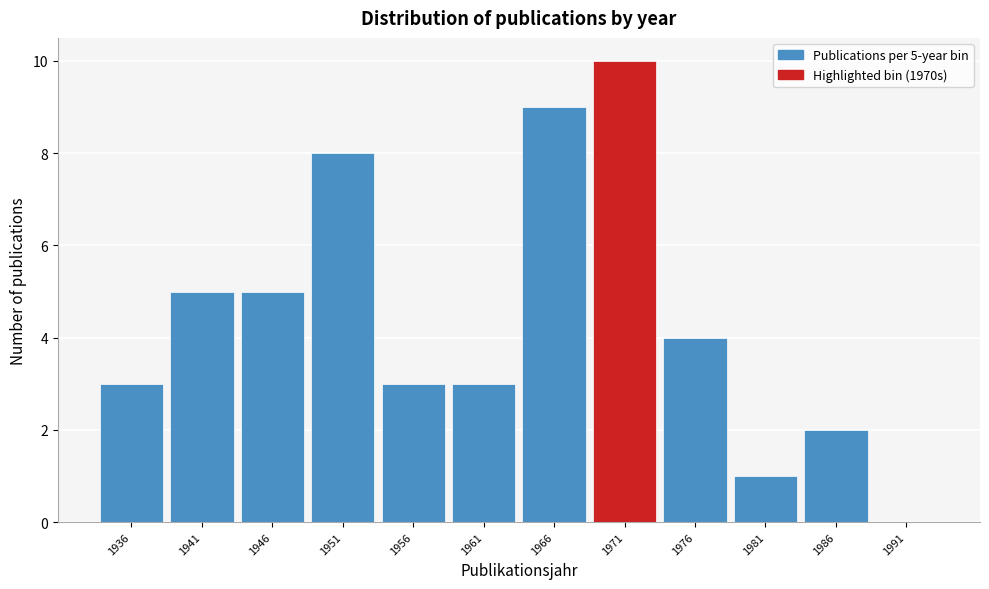

Over which range of the x-axis is the bar tallest?

1968.5 to 1973.5